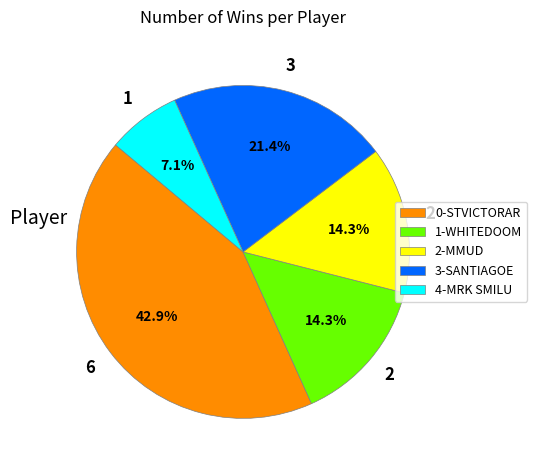

Does any single category account for the majority?

No